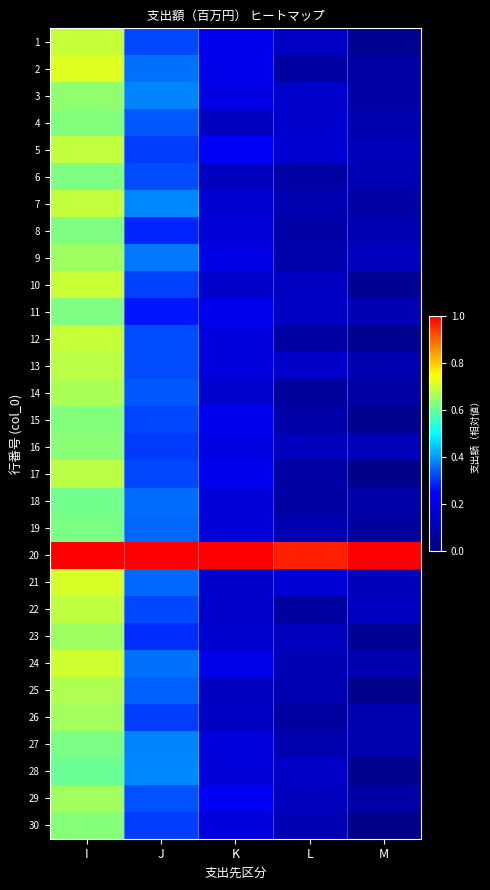

How many distinct data groups are displayed?

30